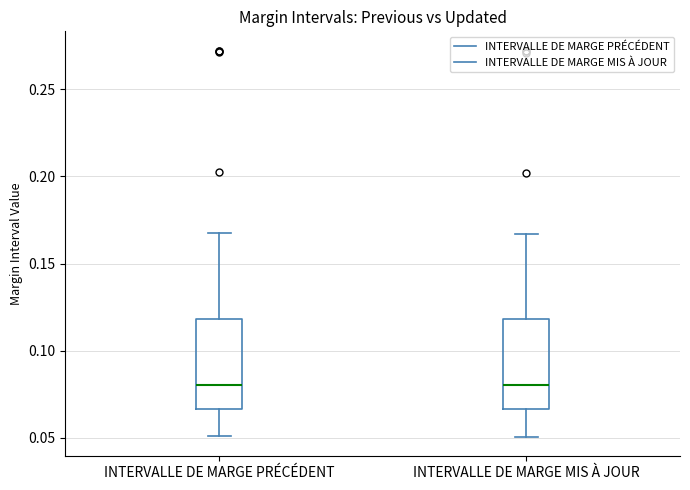

Where does the lower whisker of the box for INTERVALLE DE MARGE MIS À JOUR end on the y-axis? The values are not printed on the chart, so give them approximately, as read against the axis.

0.050